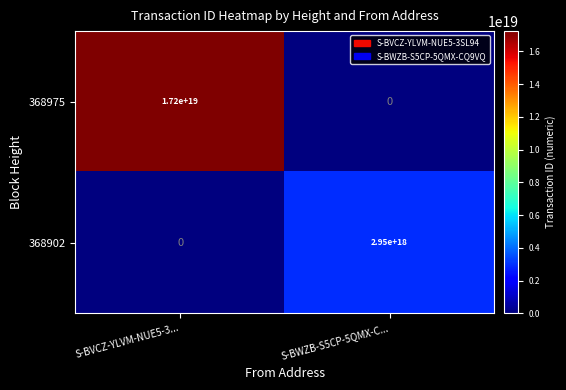

Rank the series at S-BVCZ-YLVM-NUE5-3... from lowest to highest value.

368902, 368975